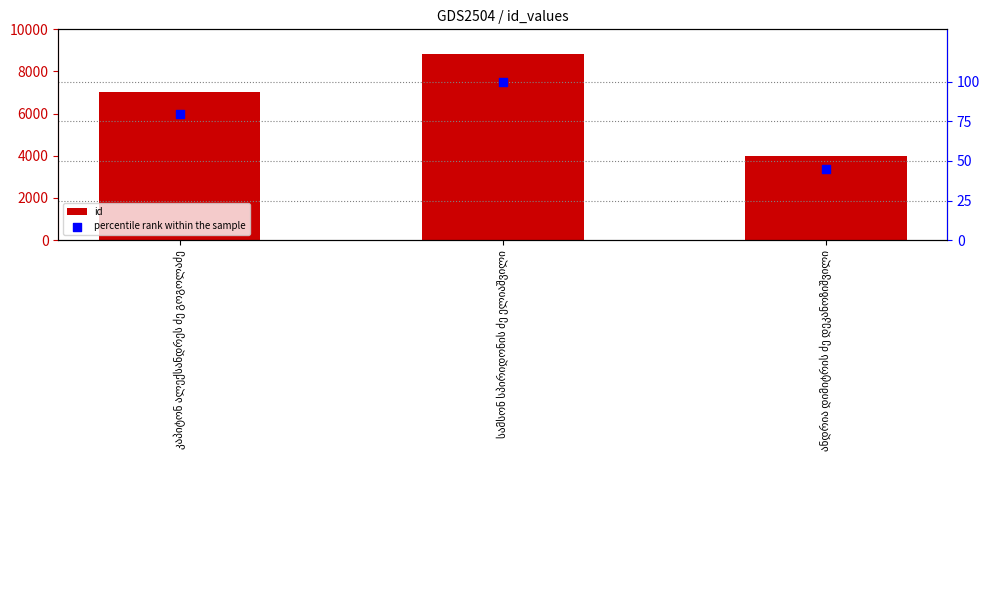

What are all the series names shown in the legend?

id, percentile rank within the sample